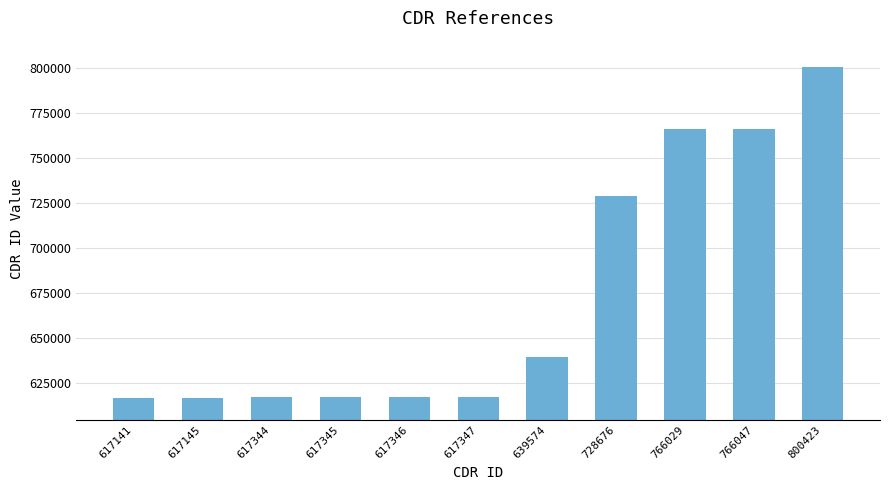

What value does the data have at 617145, to the nearest 100?

617100